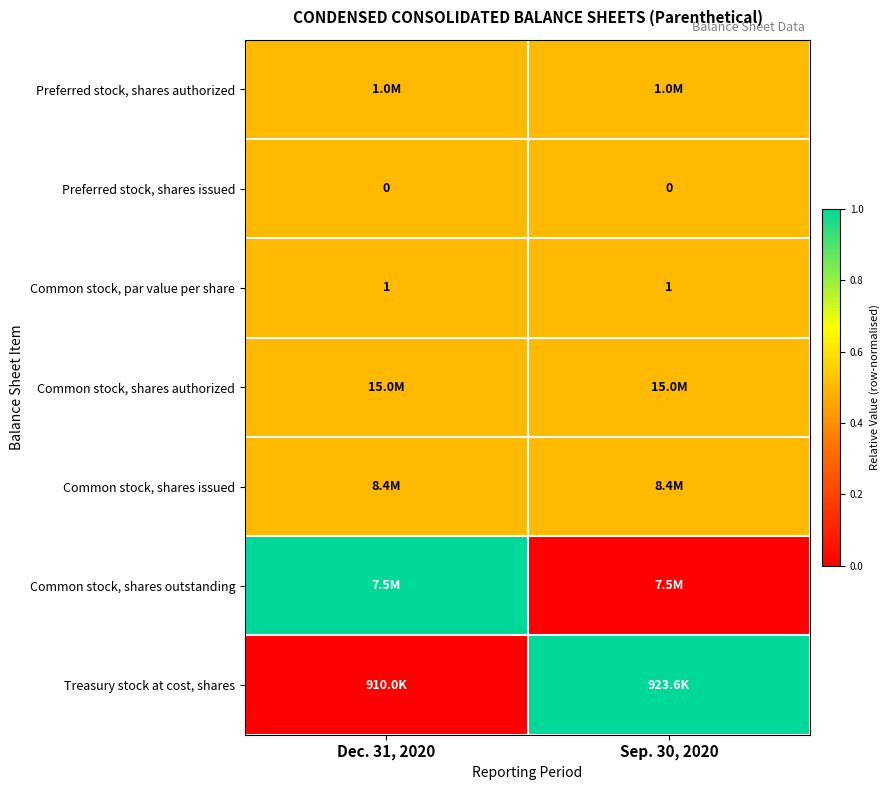

At which category does the chart reach its minimum across all series?

Sep. 30, 2020